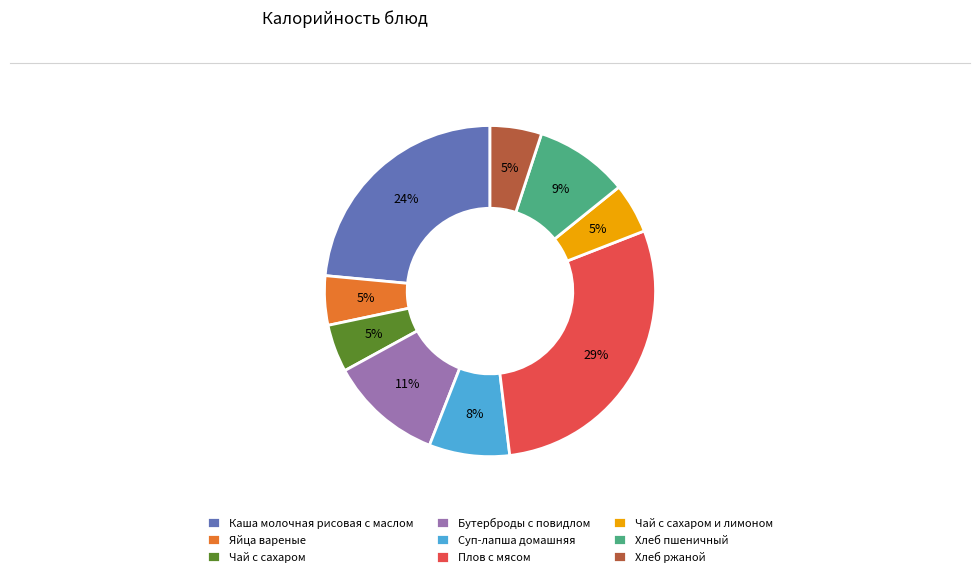

Which category has the biggest portion of the pie?

Плов с мясом